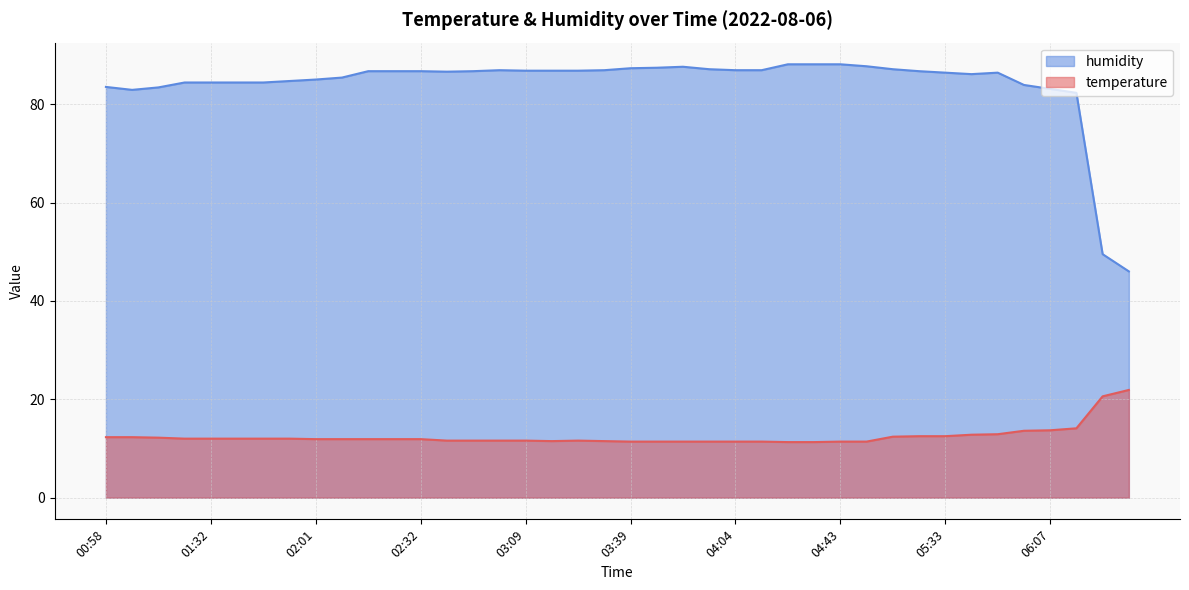

List the series in order of their overall mean, highest first.

humidity, temperature